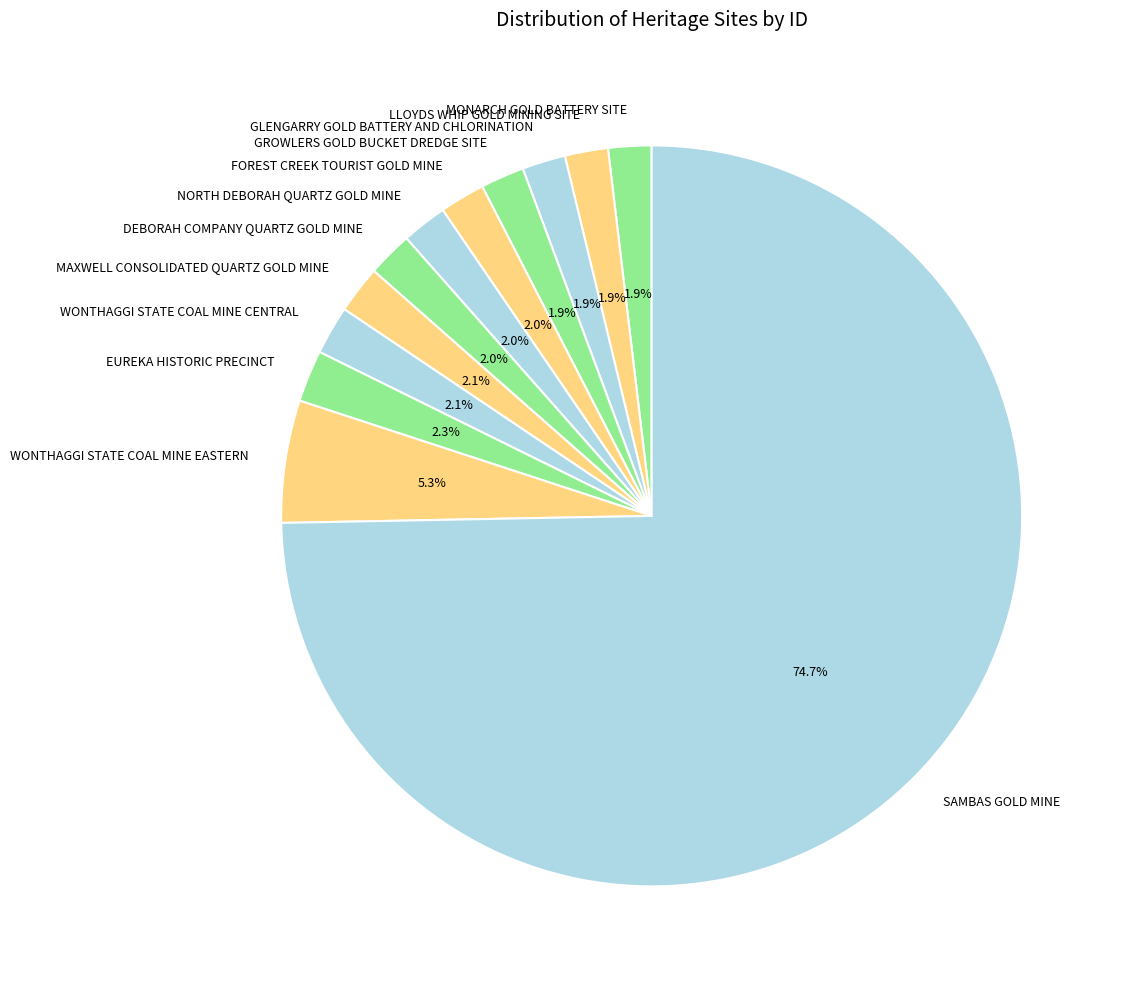

Count the number of slices in the pie.

12